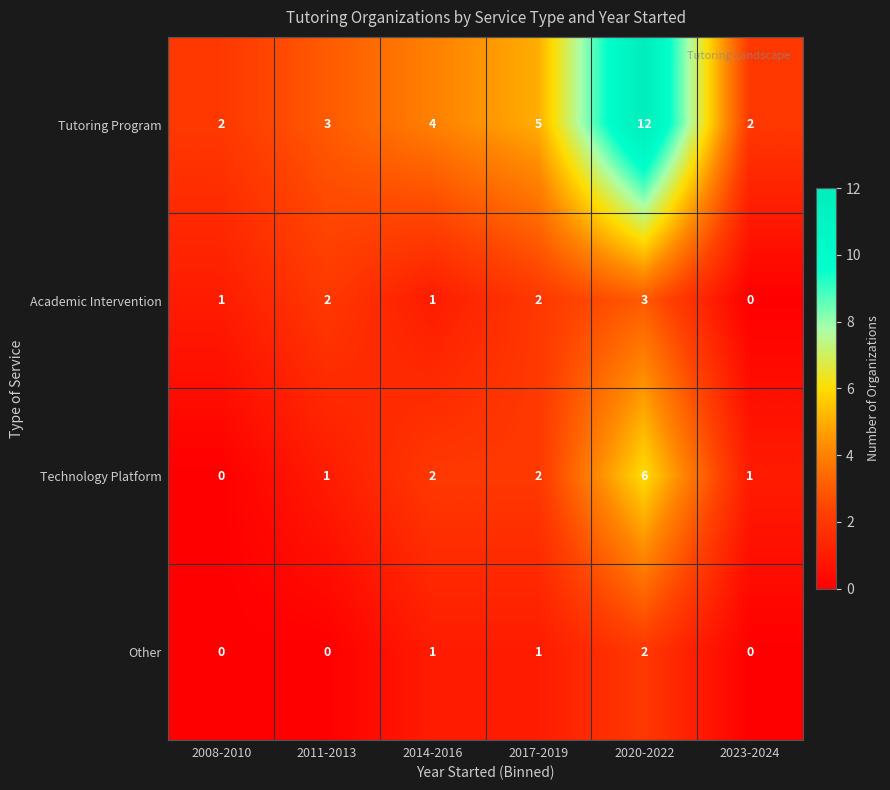

What is the sum of all Tutoring Program values?

28